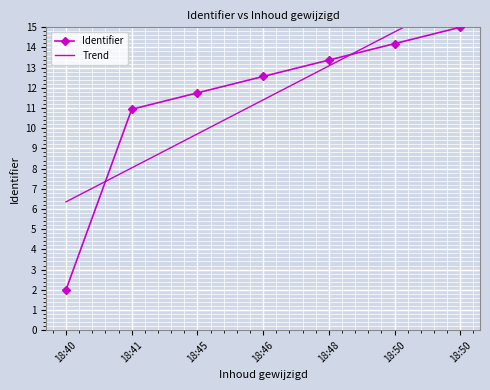

What is the sum of all Identifier values?

79.8